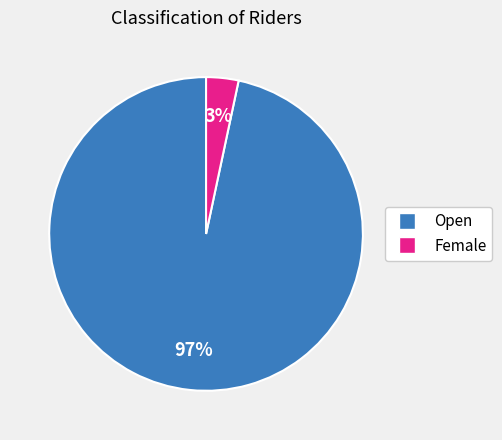

Which has a higher value, Open or Female?

Open